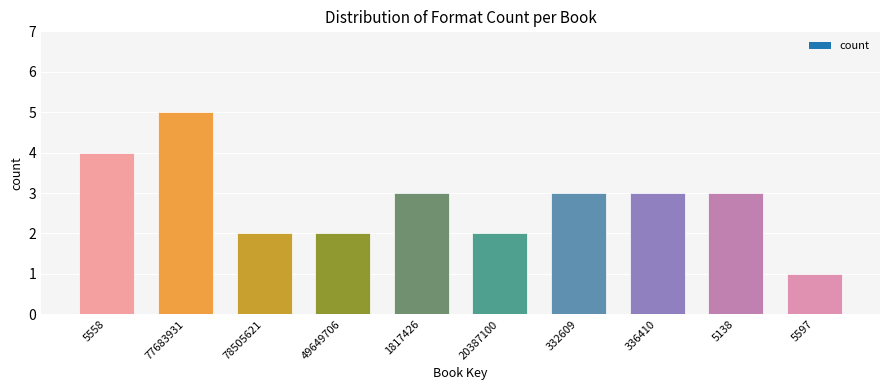

How many bars are there in total?

10